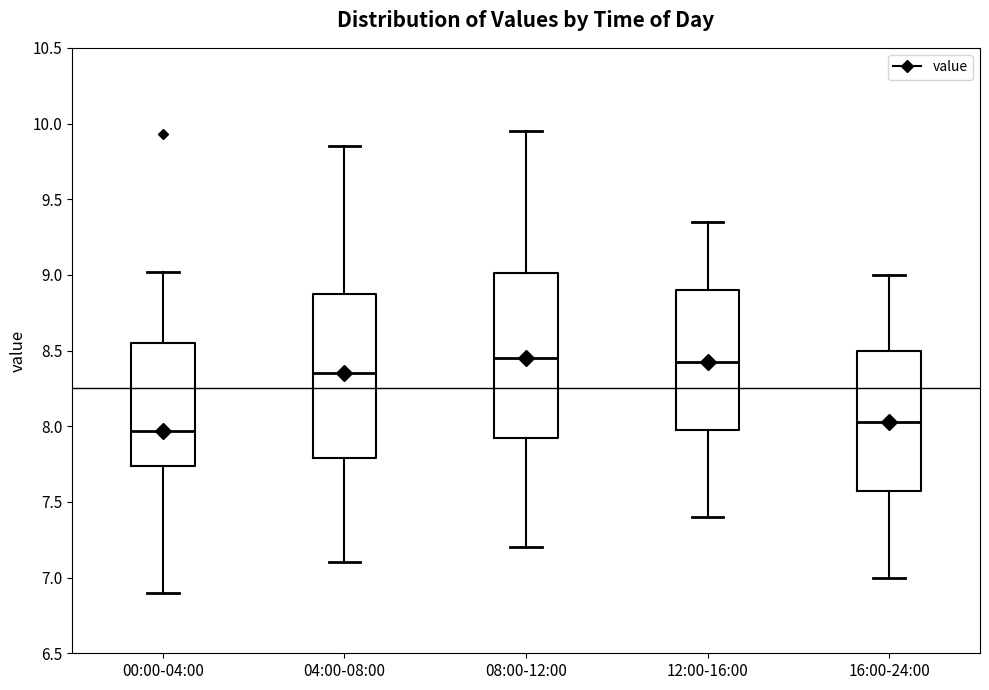

Where does the lower whisker of the box for 00:00-04:00 end on the y-axis? The values are not printed on the chart, so give them approximately, as read against the axis.

6.90